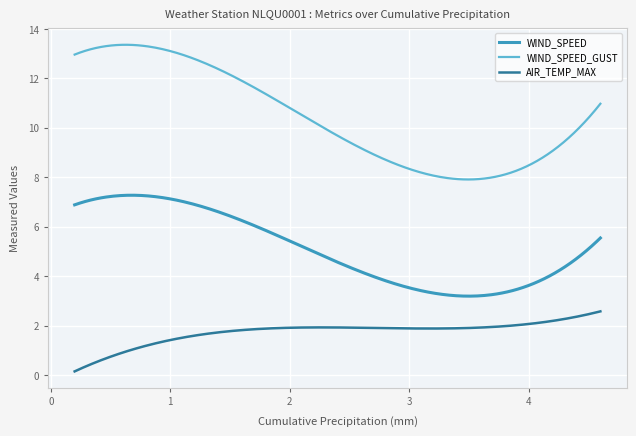

Which series has the largest total across all categories?

WIND_SPEED_GUST